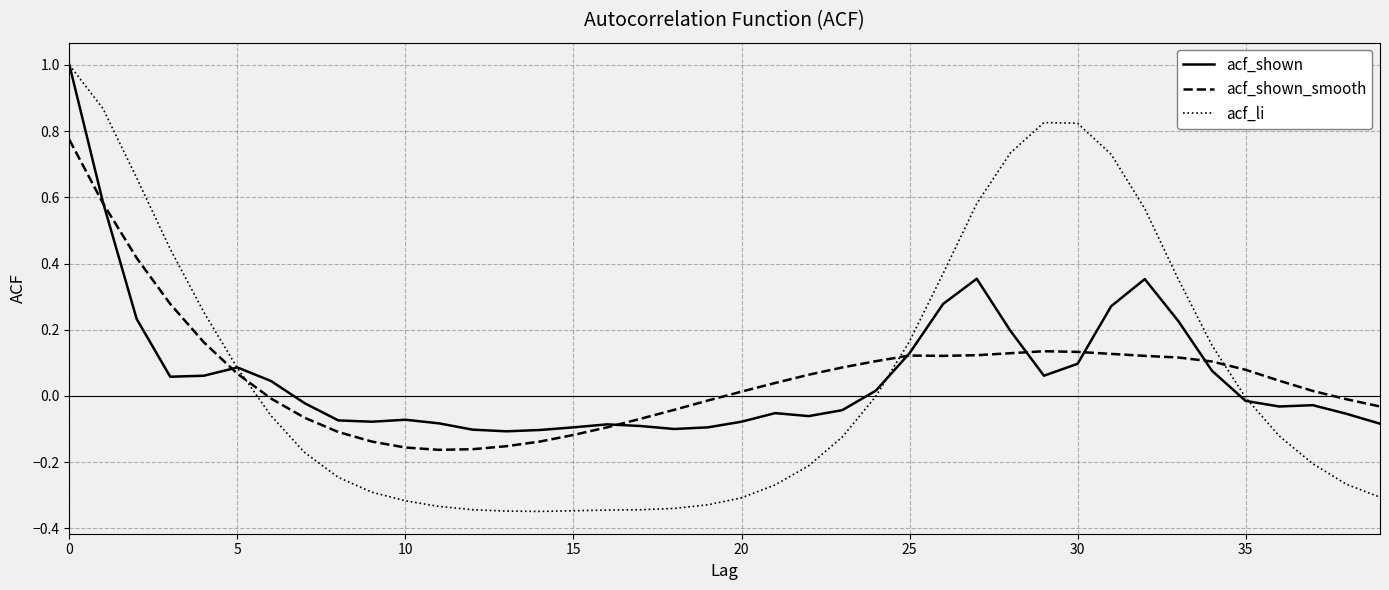

What are all the series names shown in the legend?

acf_shown, acf_shown_smooth, acf_li